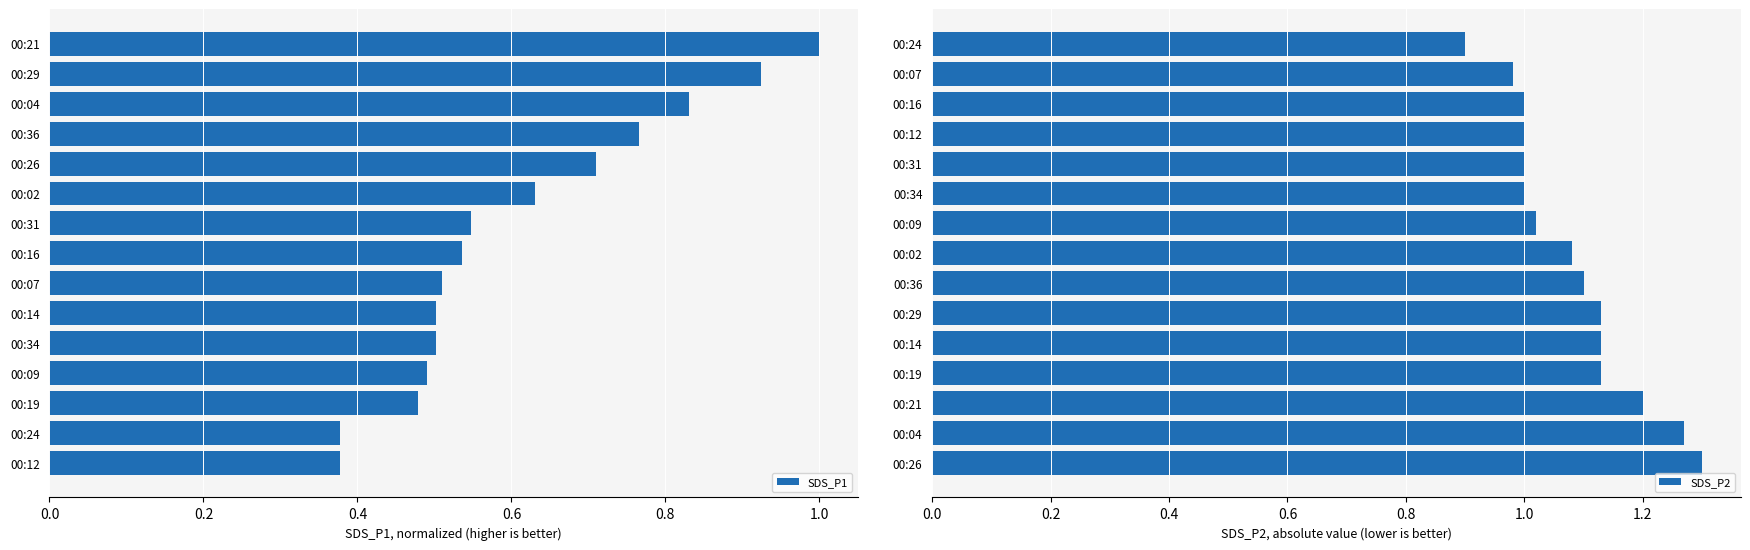

What is the sum of the SDS_P1 values at 00:14 and 00:21?

1.5